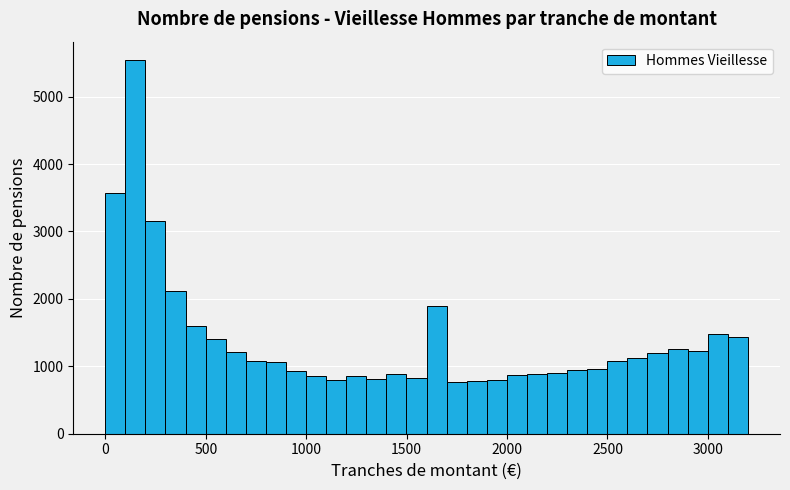

Read against the x-axis, roughly where is the centre of the tallest bar?

150